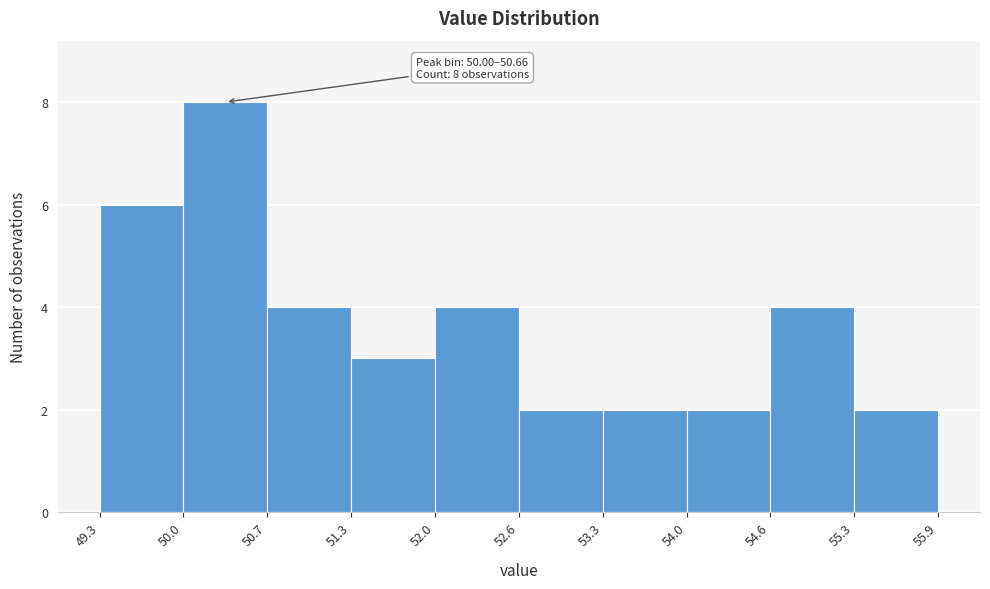

Over which range of the x-axis is the bar tallest?

50.0 to 50.7